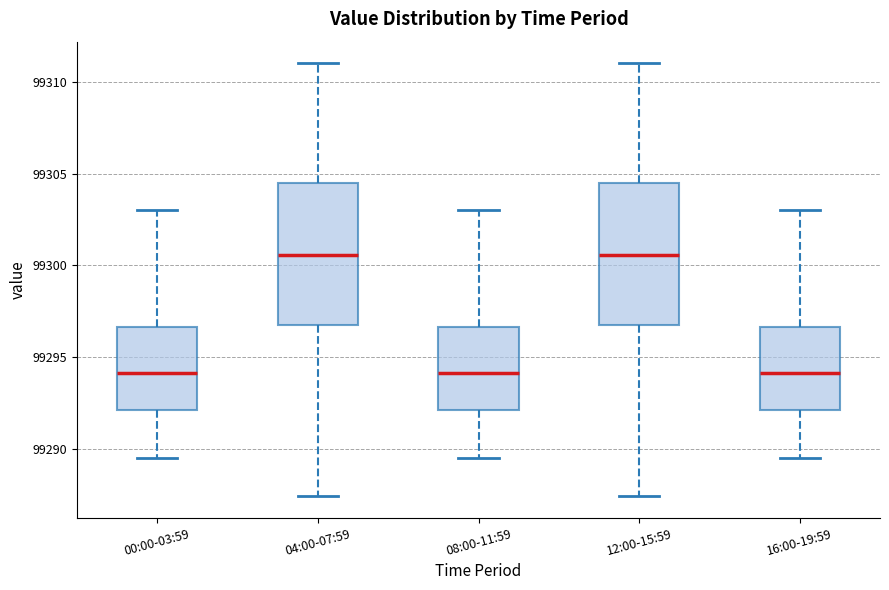

Where does the upper whisker of the box for 04:00-07:59 end on the y-axis? The values are not printed on the chart, so give them approximately, as read against the axis.

99311.0